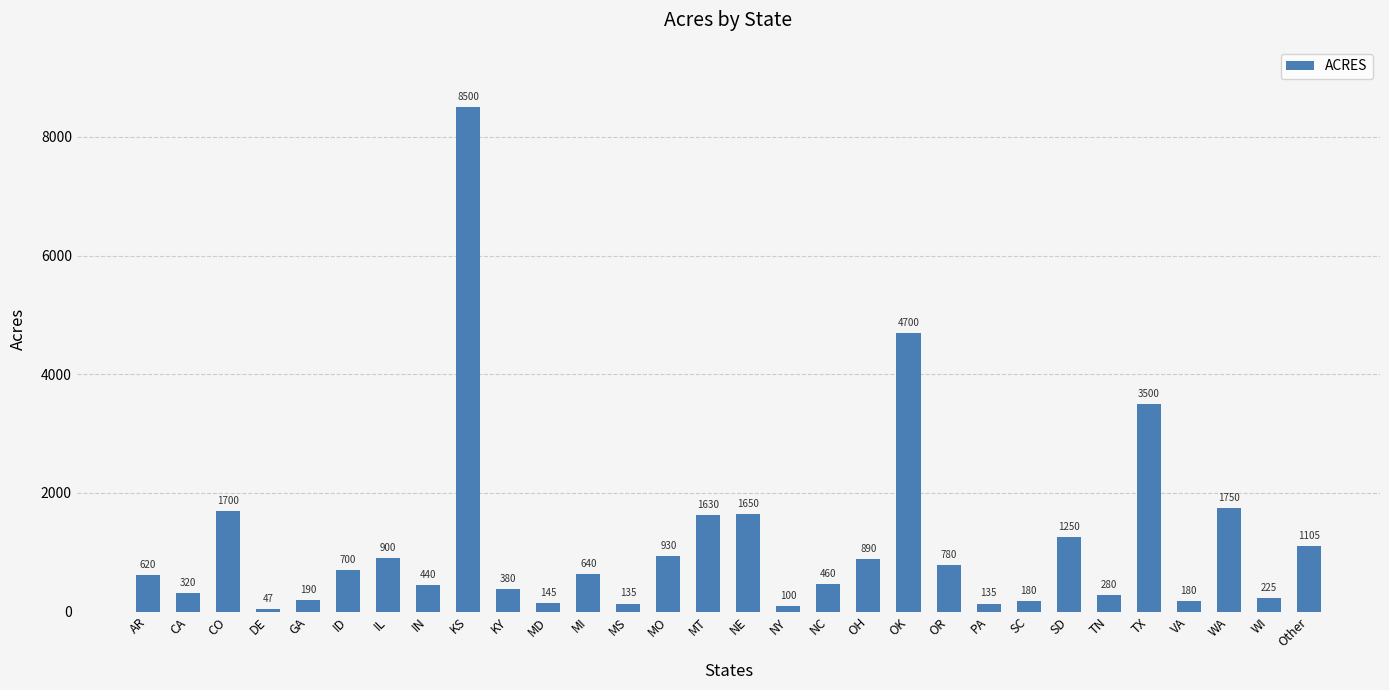

What is the difference between the maximum and minimum values?

8453